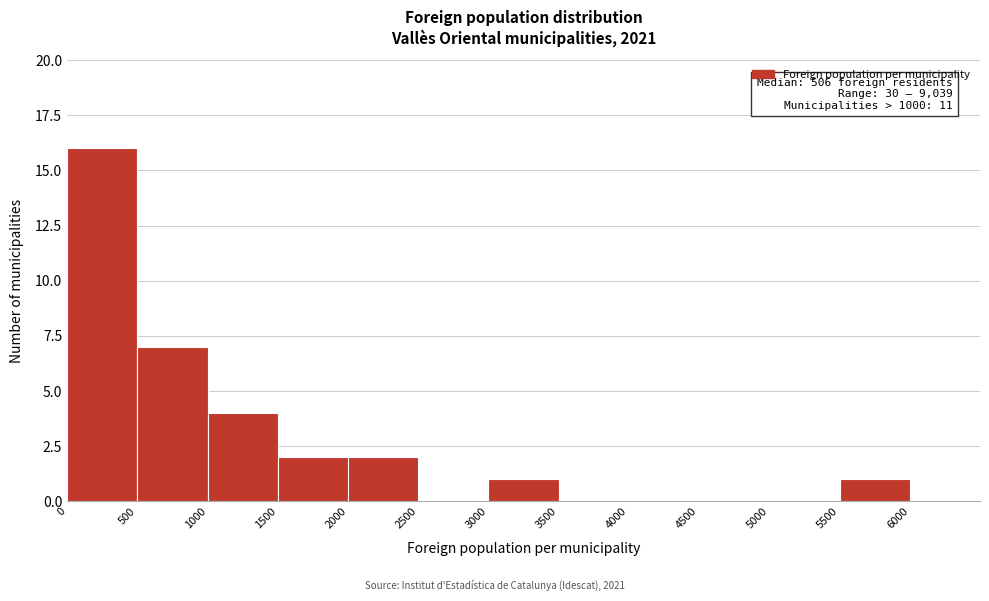

Which range on the x-axis has the tallest bar?

0 to 500